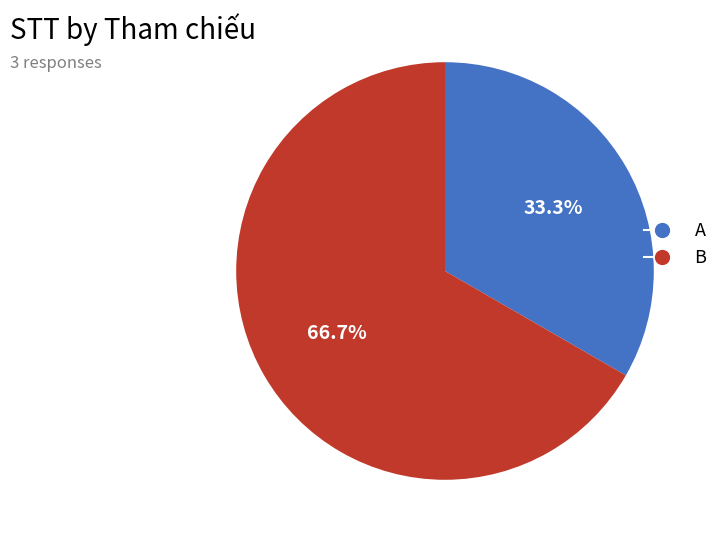

What is the ratio of the value at B to the value at A?

2.0